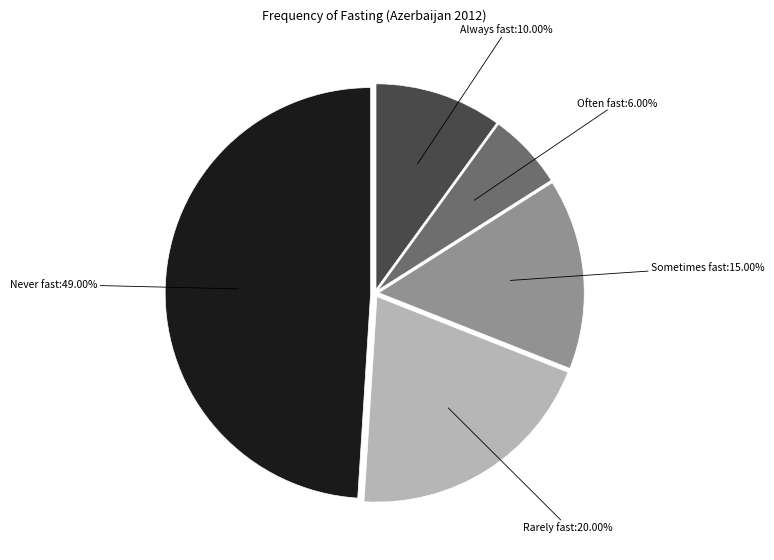

Is there any slice that represents more than half of the pie?

No